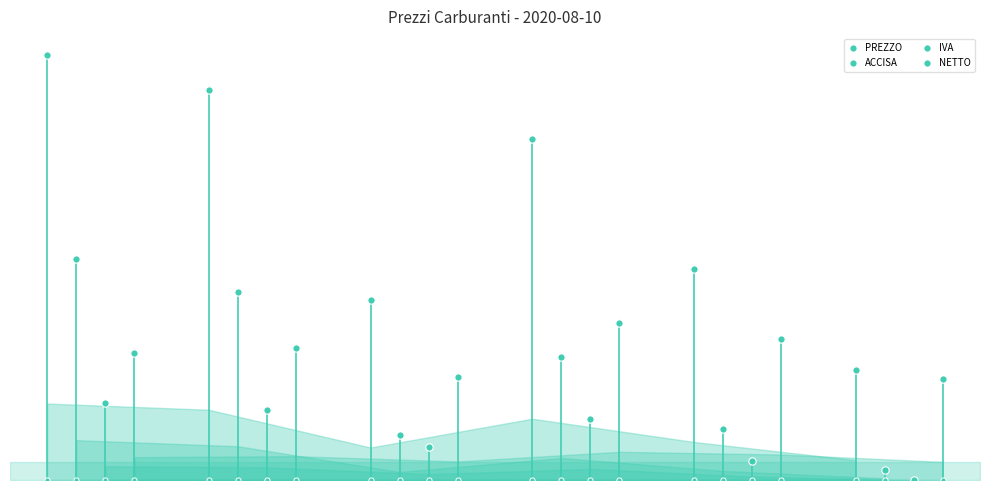

Which series has the largest Y range (max minus min)?

PREZZO